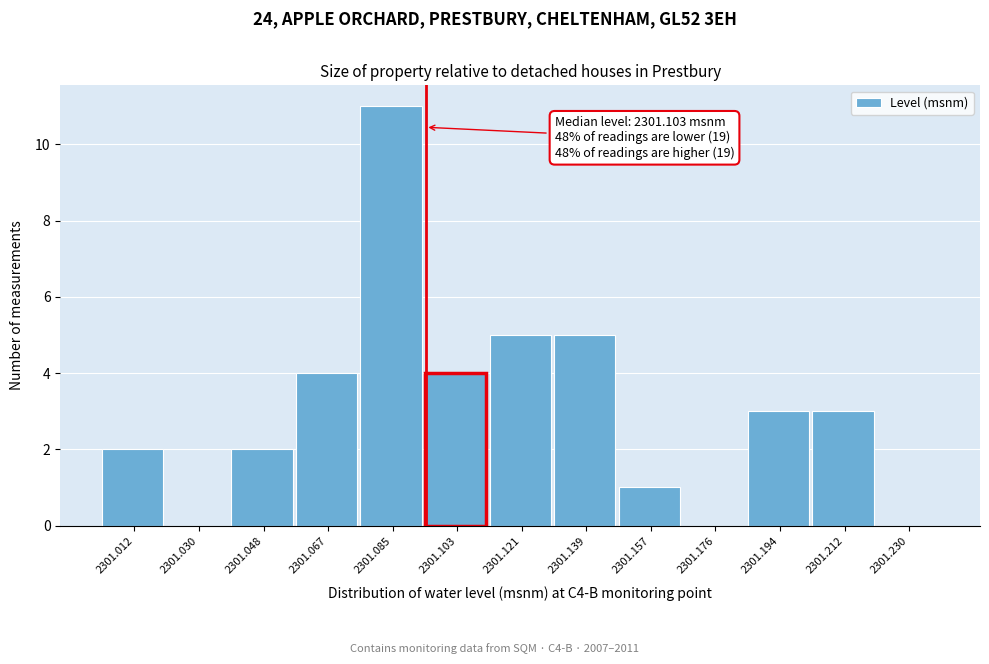

Reading right to left, transcribe all the data shown in this chart.

2301.230=0	2301.212=3	2301.194=3	2301.176=0	2301.157=1	2301.139=5	2301.121=5	2301.103=4	2301.085=11	2301.067=4	2301.048=2	2301.030=0	2301.012=2